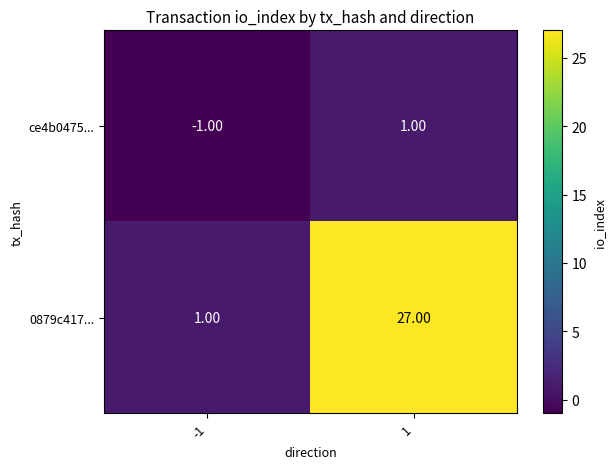

How many distinct data groups are displayed?

2